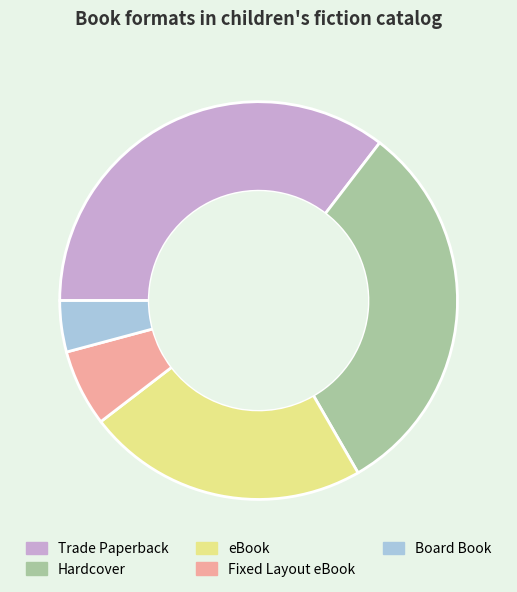

Count the number of slices in the pie.

5